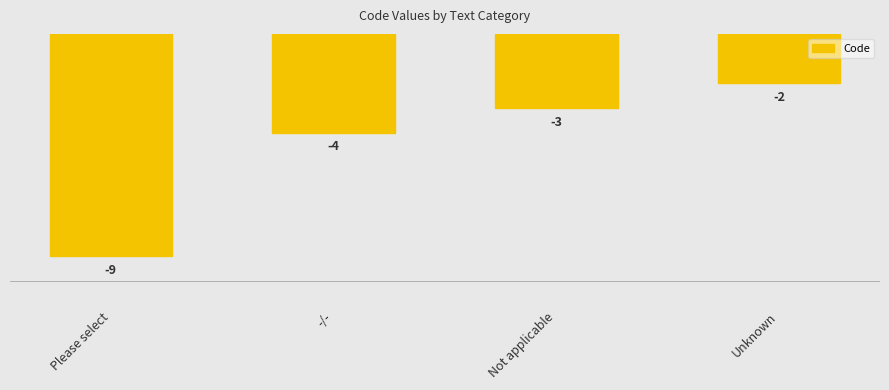

Rank the categories by value from lowest to highest.

Please select, -/-, Not applicable, Unknown